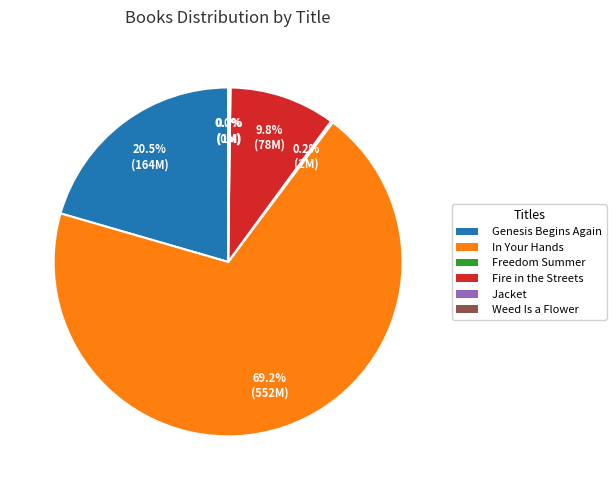

What is the ratio of the value at Genesis Begins Again to the value at In Your Hands?

0.3